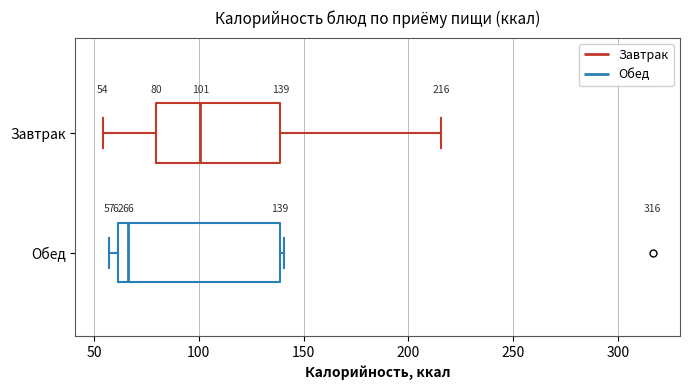

Which box has the furthest to the left median line?

Обед